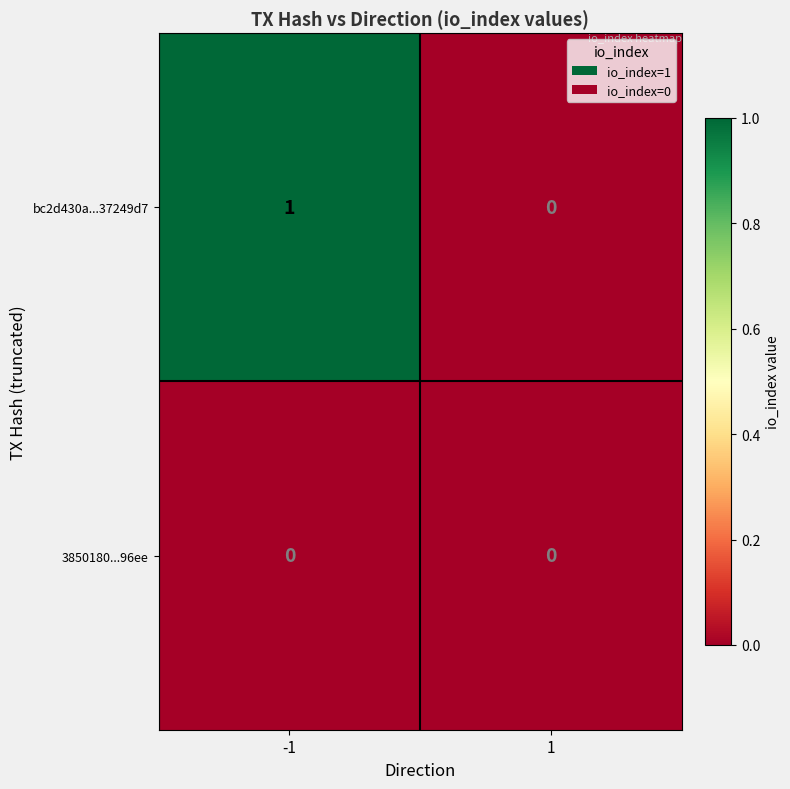

Rank the series at -1 from lowest to highest value.

3850180...96ee, bc2d430a...37249d7